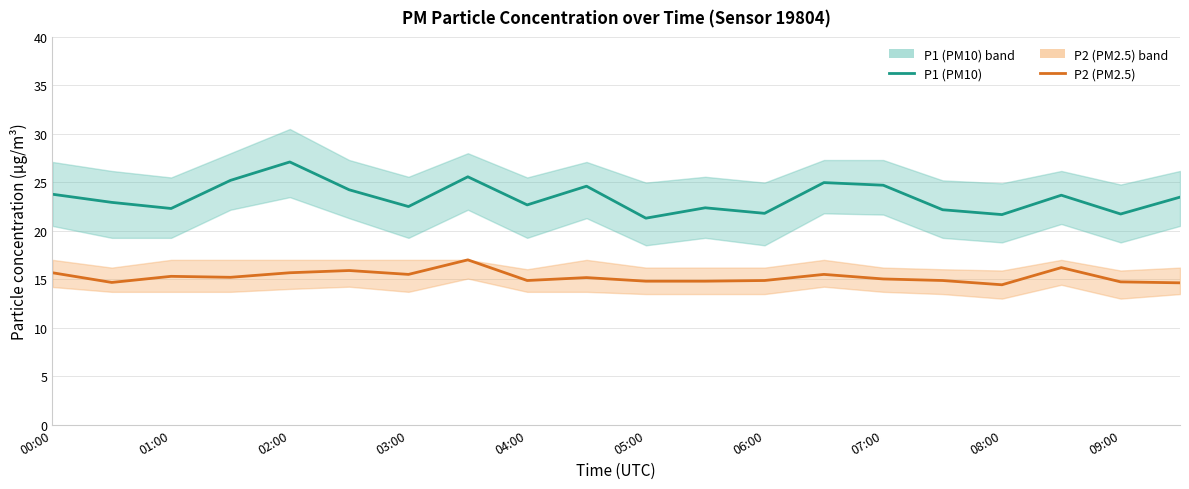

Rank the series by their average value, from highest to lowest.

P1 (PM10), P2 (PM2.5)